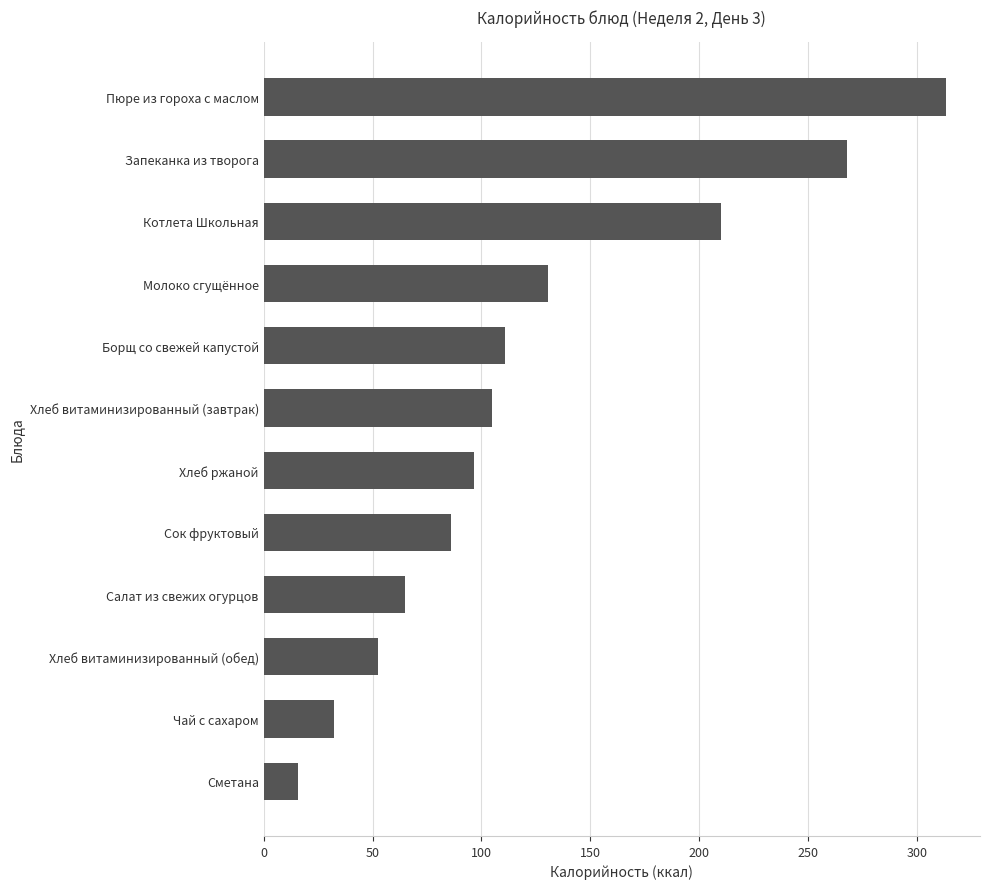

Rank the categories by value from highest to lowest.

Пюре из гороха с маслом, Запеканка из творога, Котлета Школьная, Молоко сгущённое, Борщ со свежей капустой, Хлеб витаминизированный (завтрак), Хлеб ржаной, Сок фруктовый, Салат из свежих огурцов, Хлеб витаминизированный (обед), Чай с сахаром, Сметана